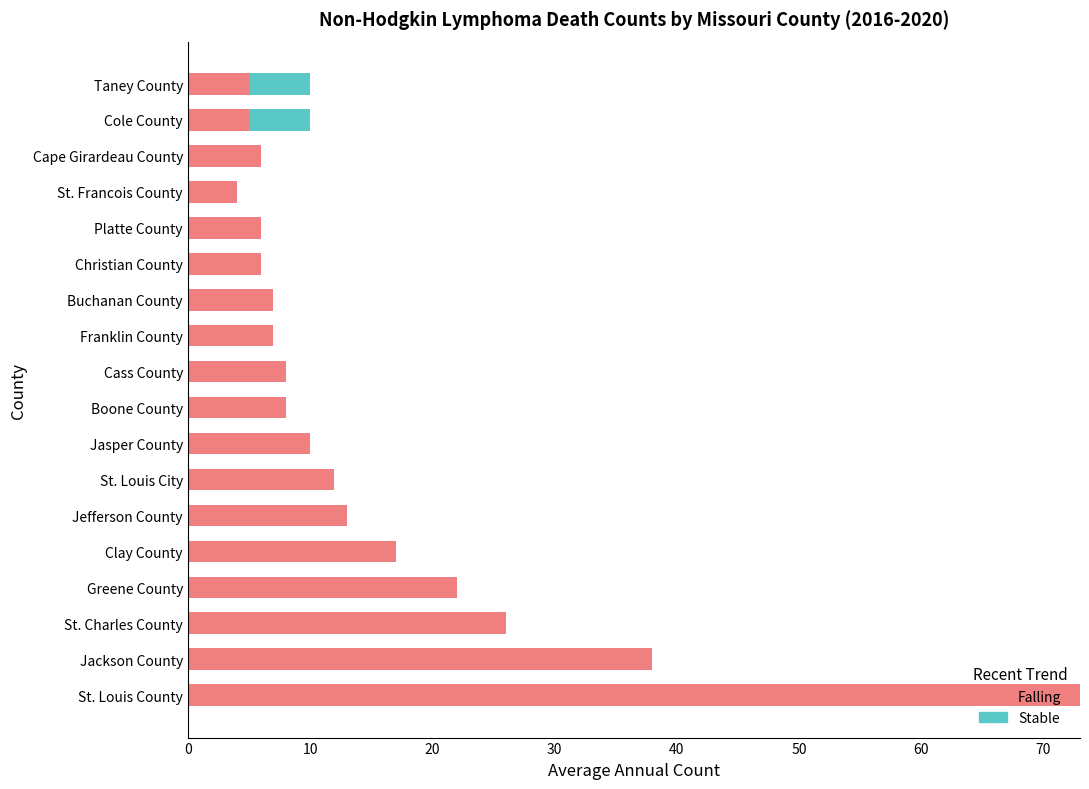

What is the sum of all Falling values?

273